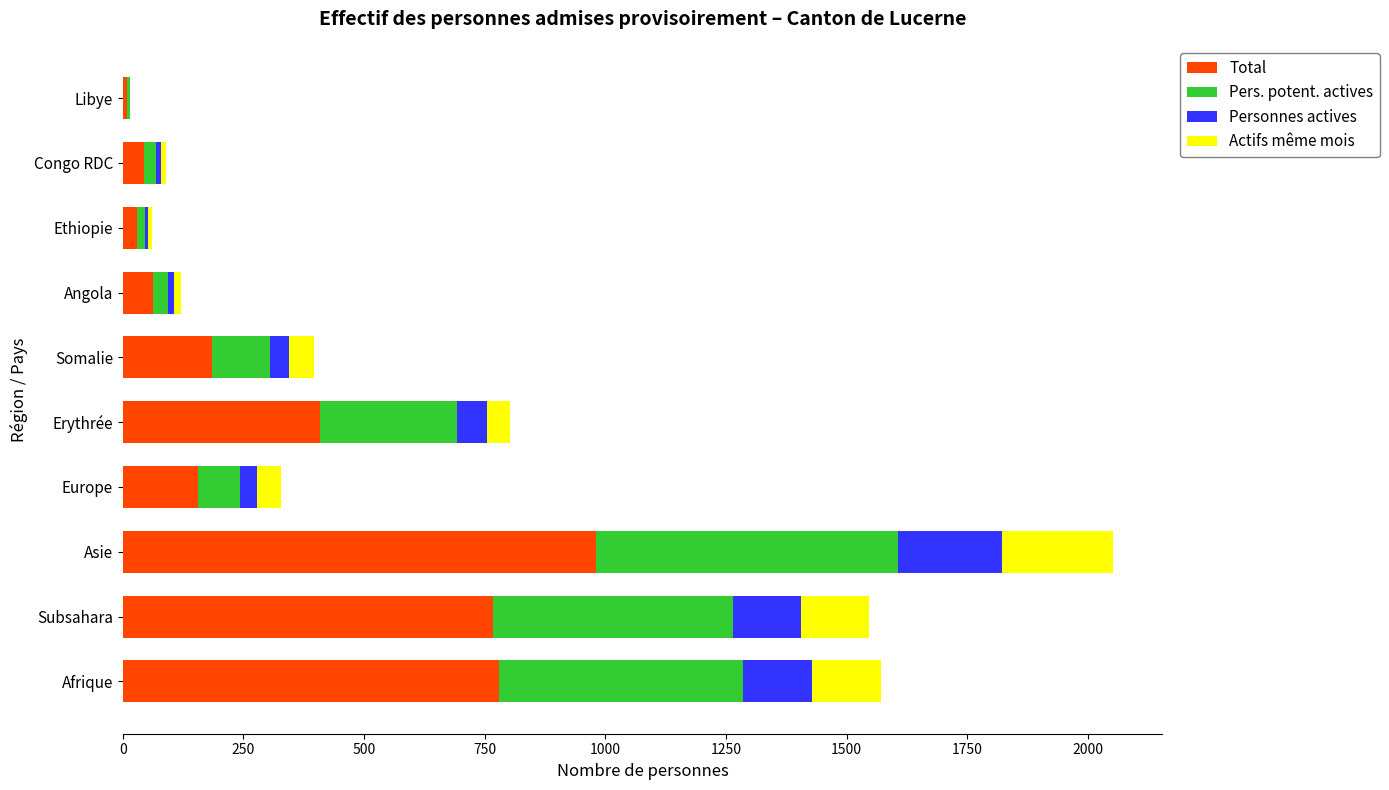

Which category has the highest value in the Total series?

Asie